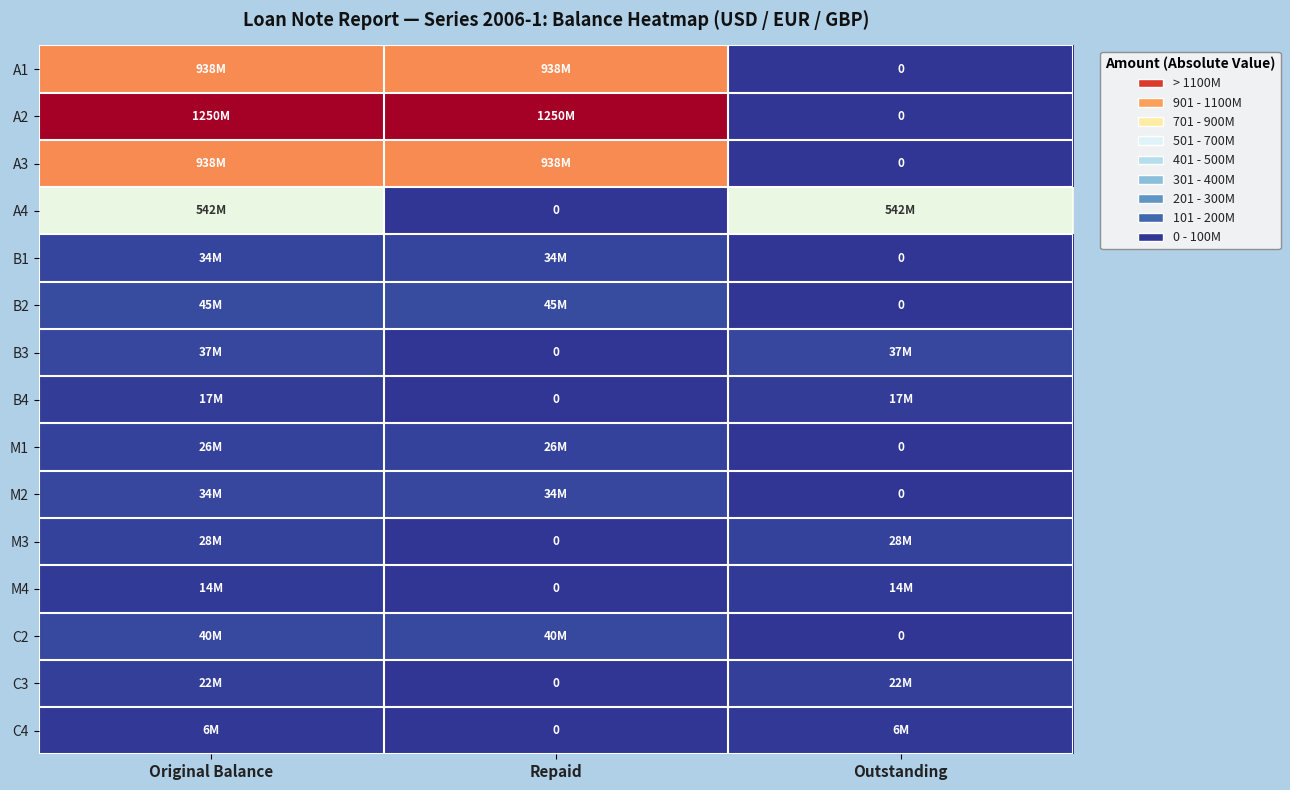

What is the sum of the A1 values at Outstanding and Original Balance?

937500000